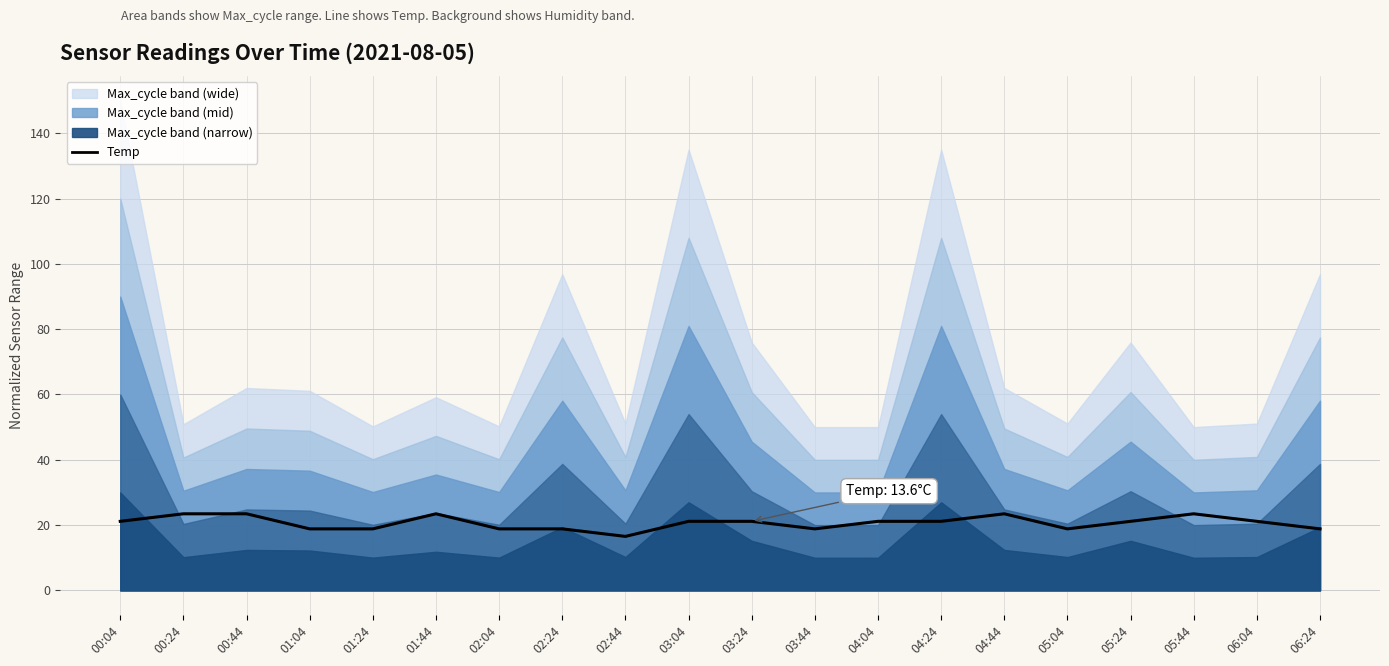

List the labels in order of value, largest first.

00:24, 00:44, 01:44, 04:44, 05:44, 00:04, 03:04, 03:24, 04:04, 04:24, 05:24, 06:04, 01:04, 01:24, 02:04, 02:24, 03:44, 05:04, 06:24, 02:44